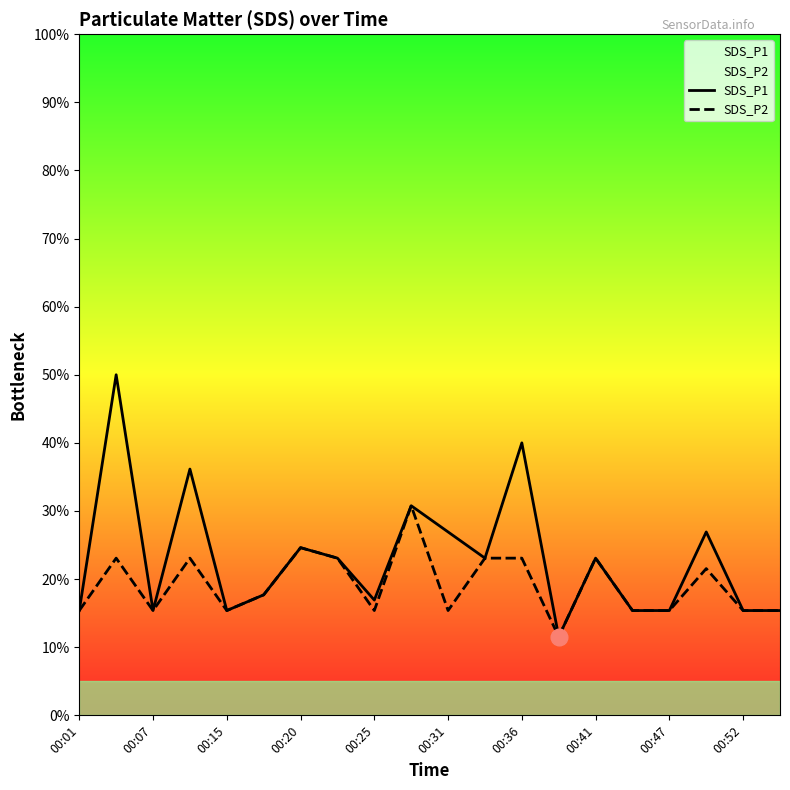

What value does the SDS_P1 series have at 00:36?

0.4